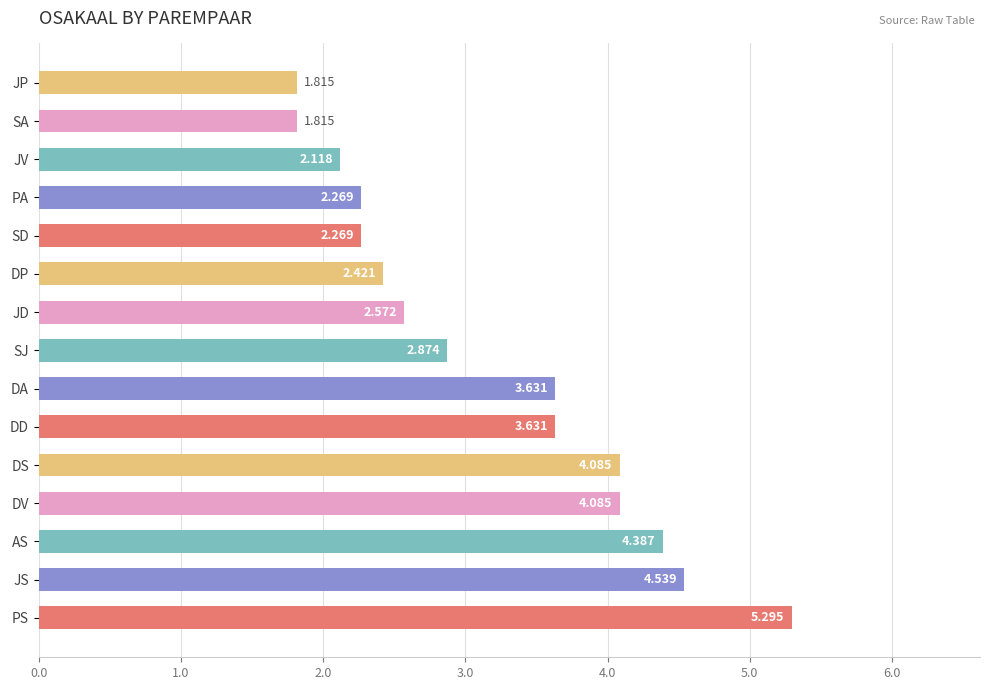

Which category has the highest value across all series?

PS